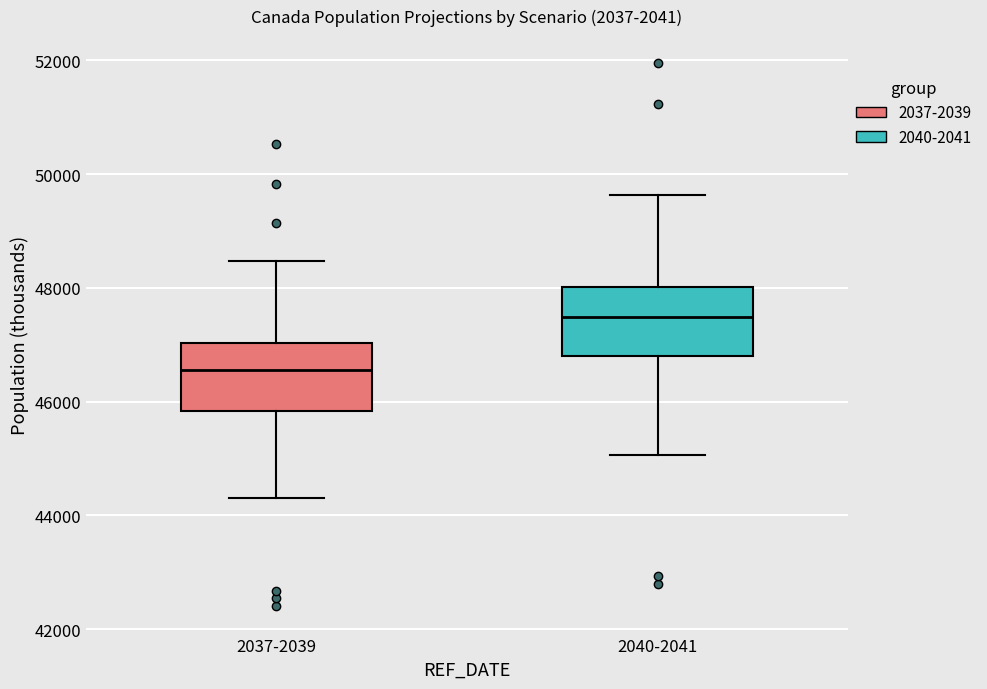

Where does the upper whisker of the box for 2037-2039 end on the y-axis? The values are not printed on the chart, so give them approximately, as read against the axis.

48400